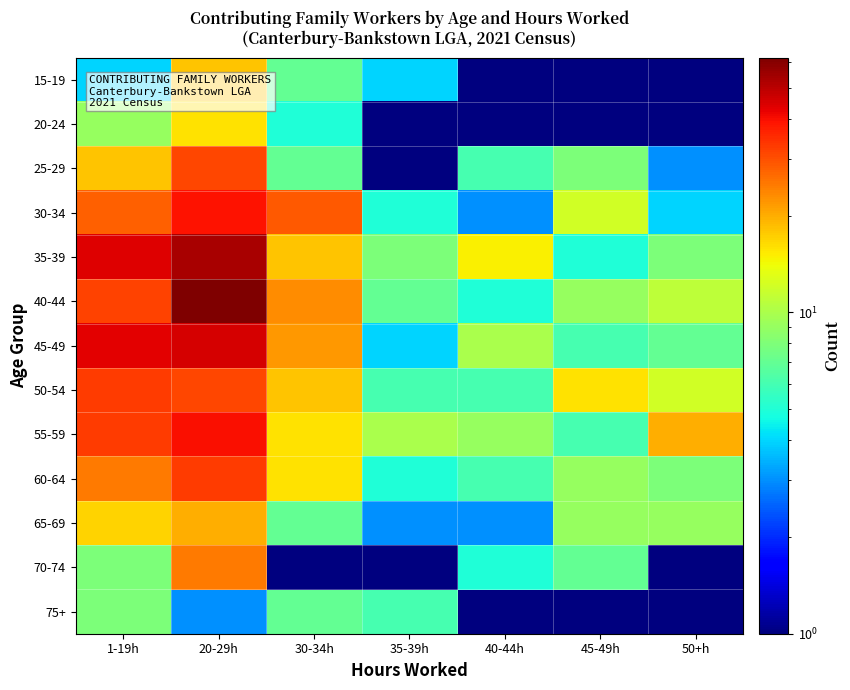

Which has a higher value, 35-39h or 1-19h?

35-39h